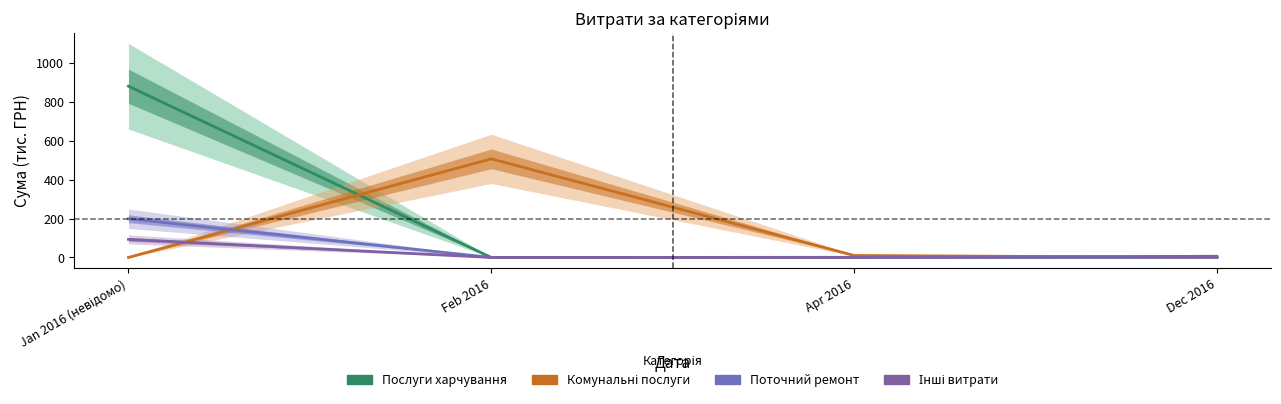

The Комунальні послуги series shows -248.5 at Dec 2016. True or false?

False